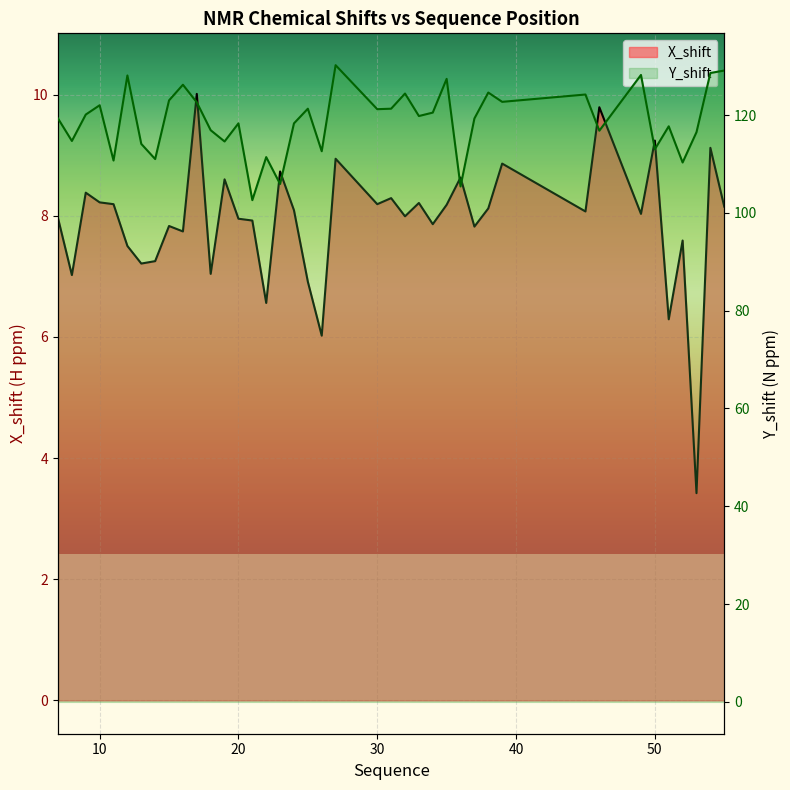

Count the number of data series in this chart.

2